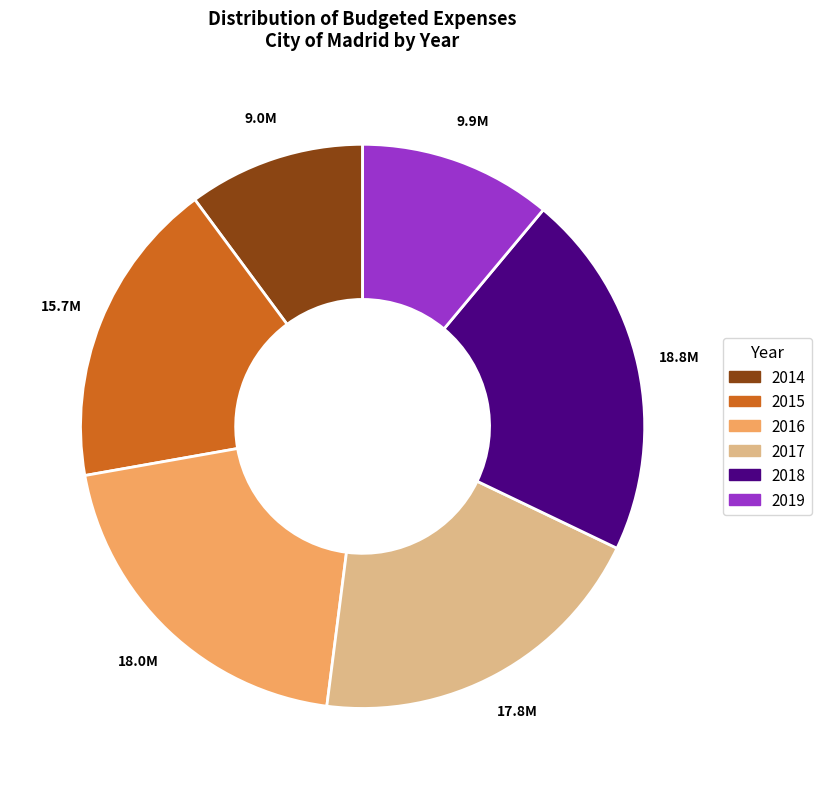

Does 2015 account for over 50% of the chart?

No